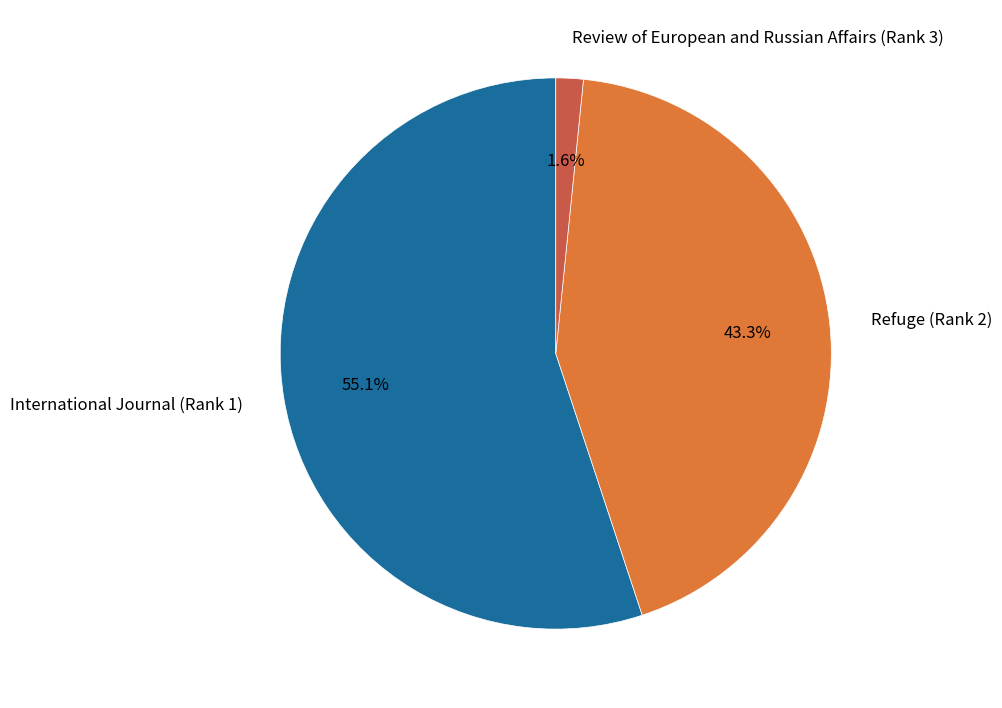

To the nearest percent, what percentage of the pie is Refuge (Rank 2)?

43%